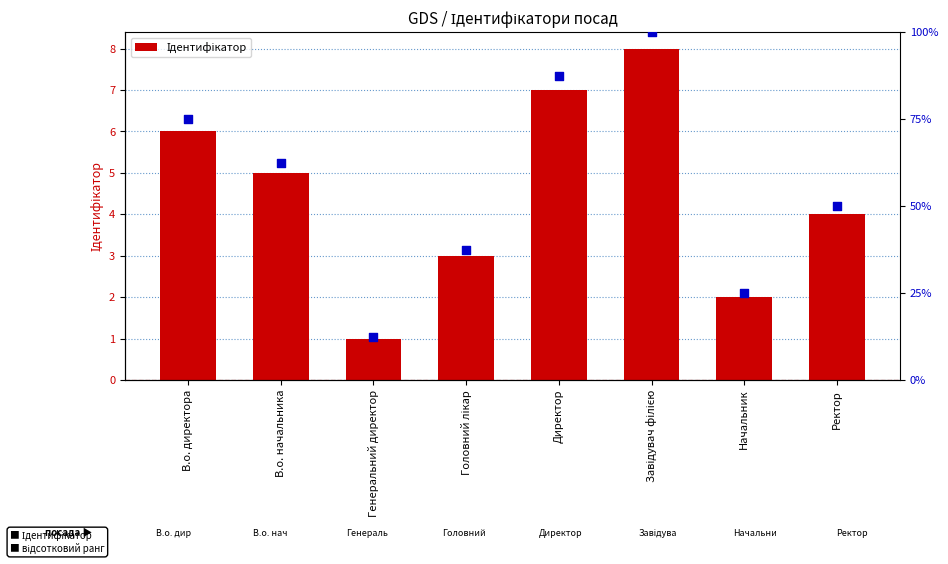

Which series reaches the maximum Y coordinate?

Ідентифікатор